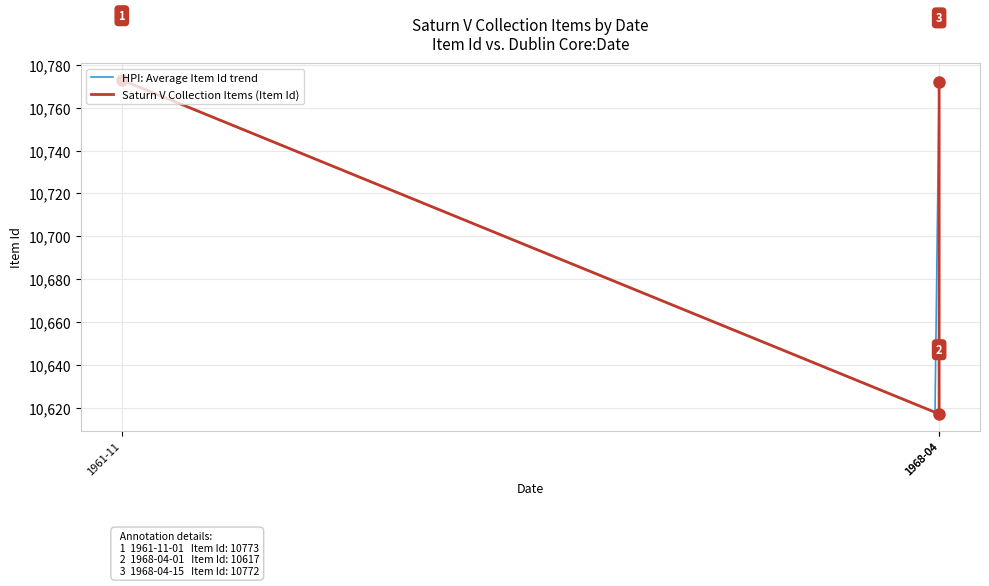

What position from the right is 1968-04-15?

1